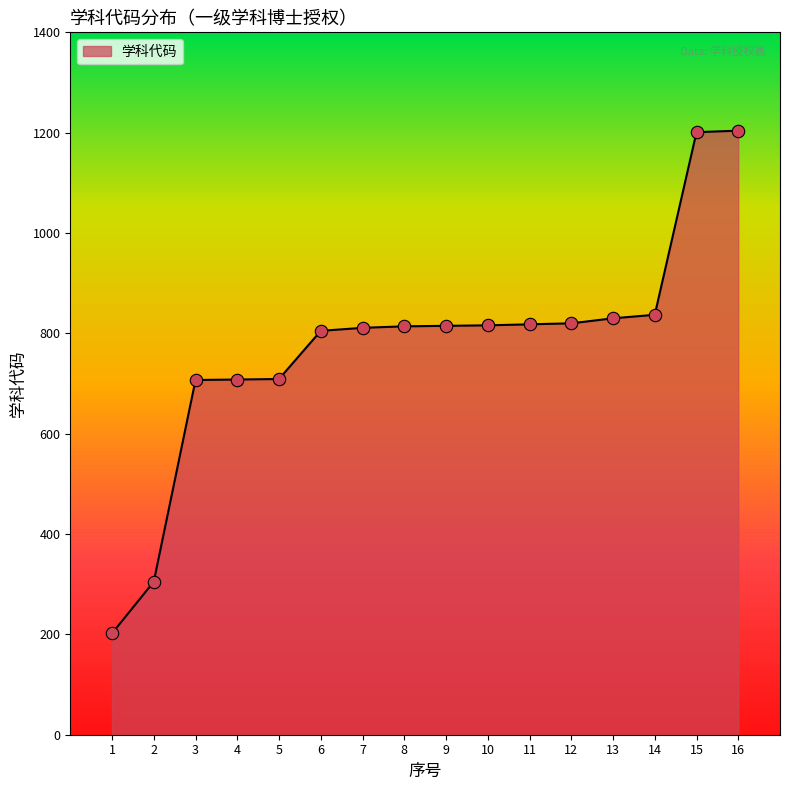

Between 5 and 14, which is larger?

14